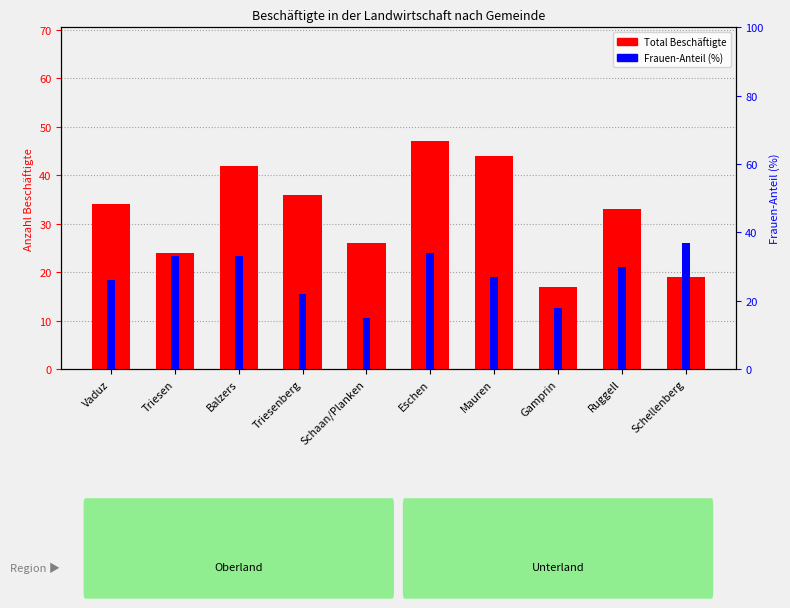

What is the average value of the Total Beschäftigte series?

32